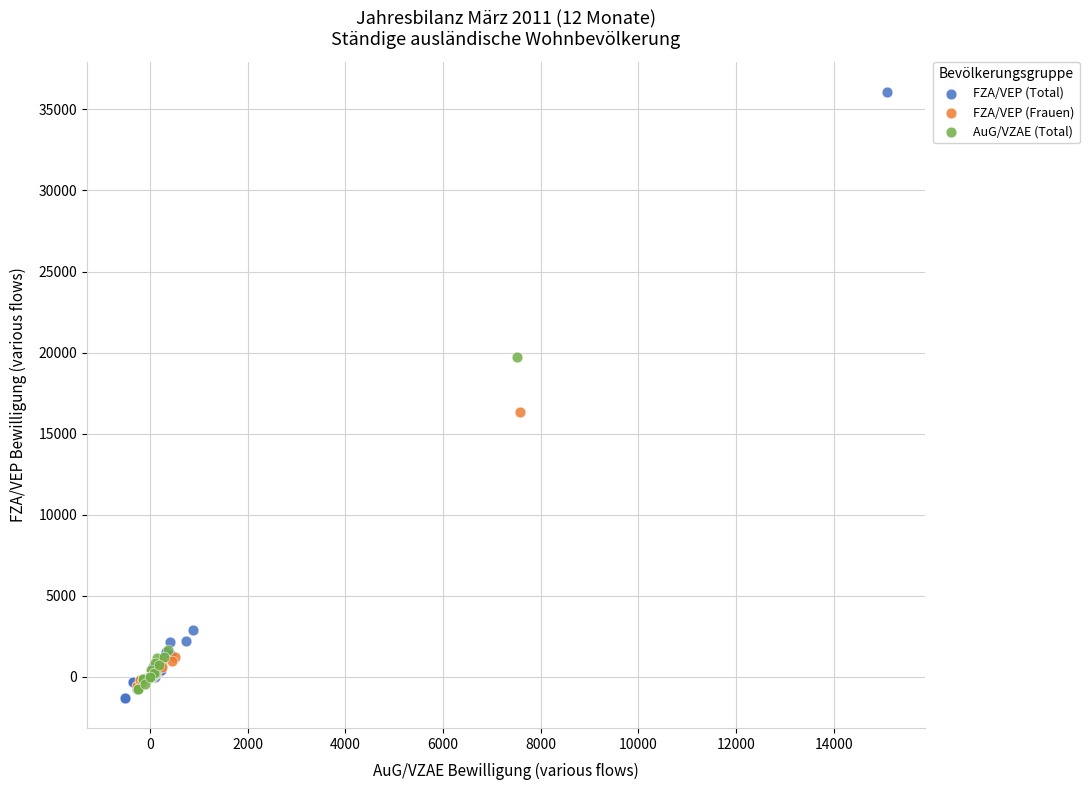

Which series has the largest Y range (max minus min)?

FZA/VEP (Total)